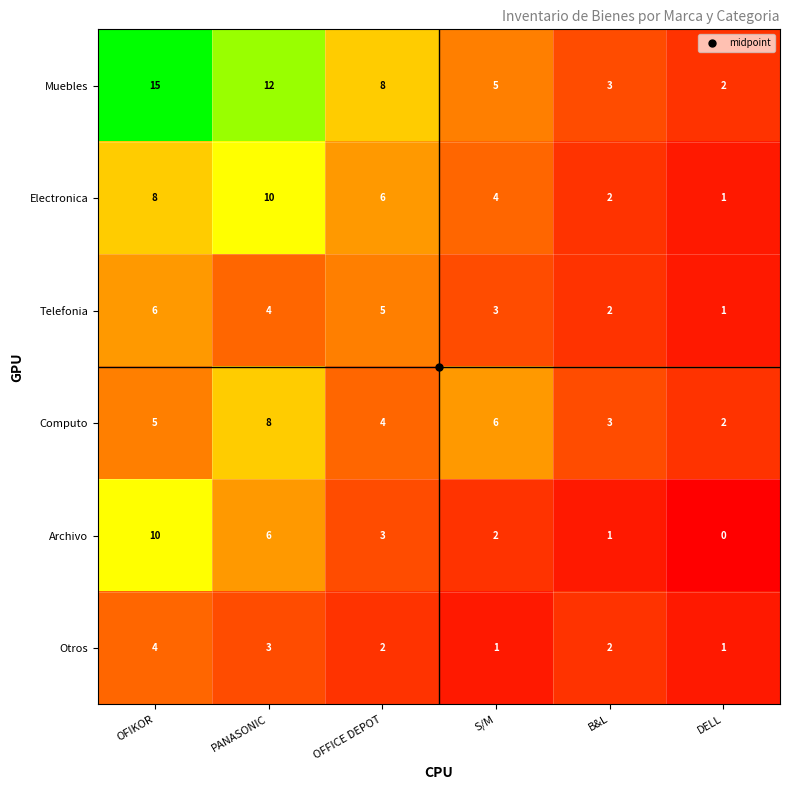

What is the average value of the Electronica series?

5